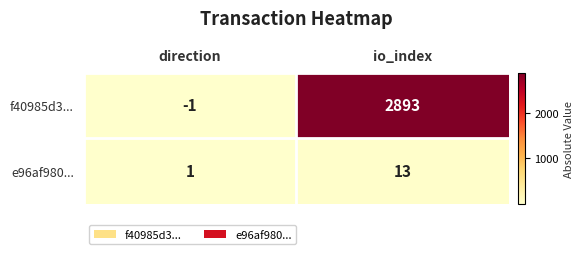

Count the number of categories in the chart.

2